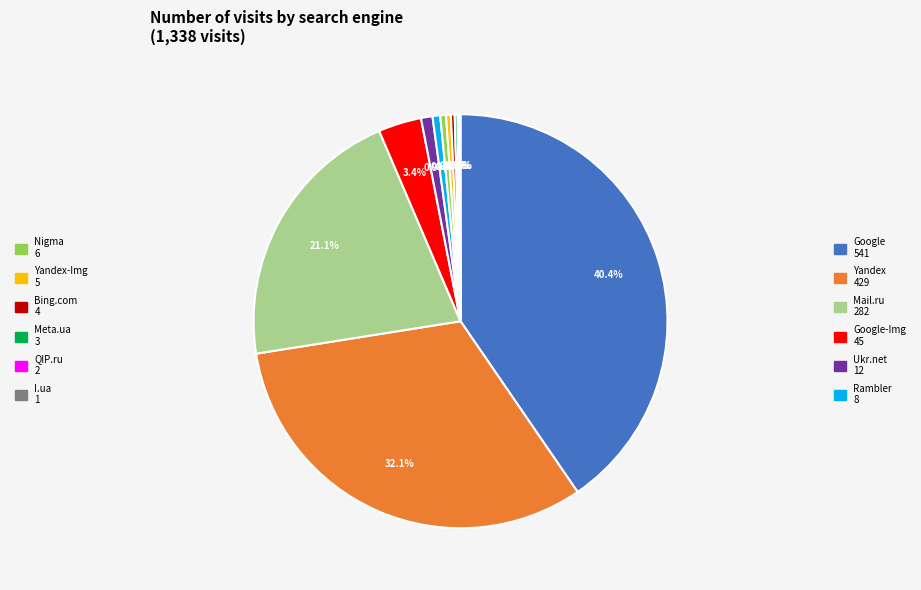

Is there any slice that represents more than half of the pie?

No